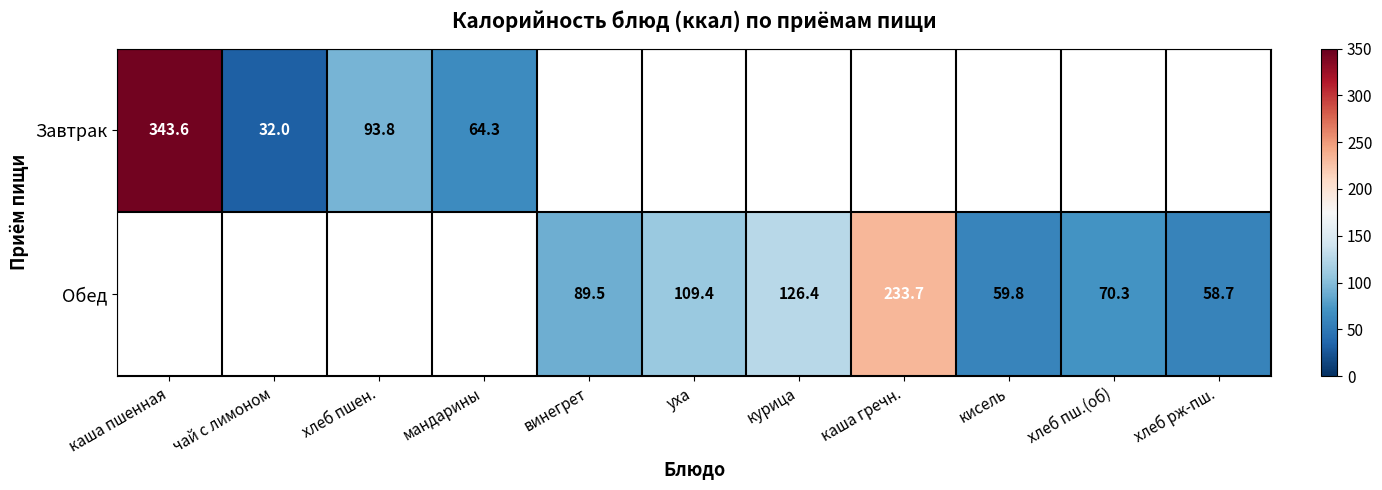

What is the difference between the Завтрак values at хлеб пшен. and чай с лимоном?

61.8